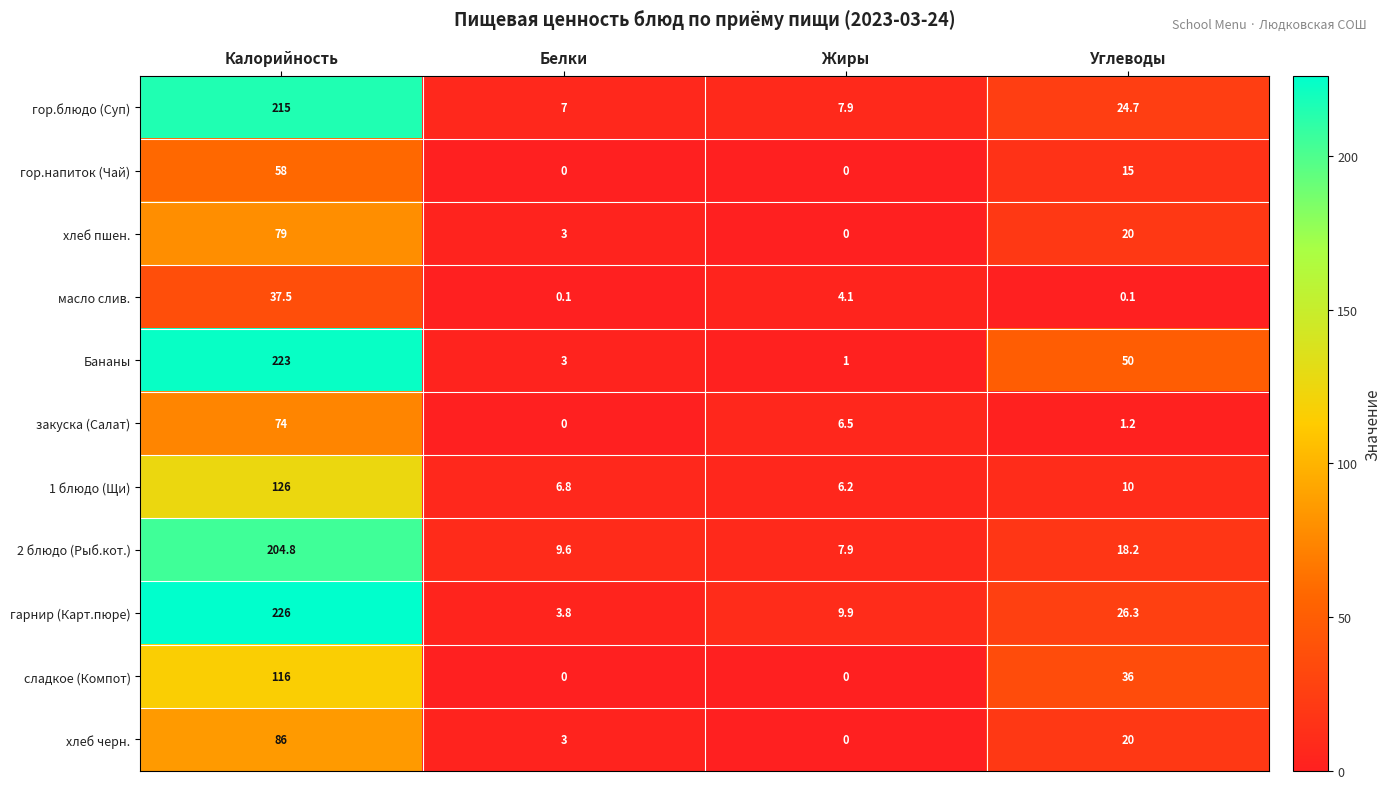

The value of 2 блюдо (Рыб.кот.) at Белки is 17.1. True or false?

False